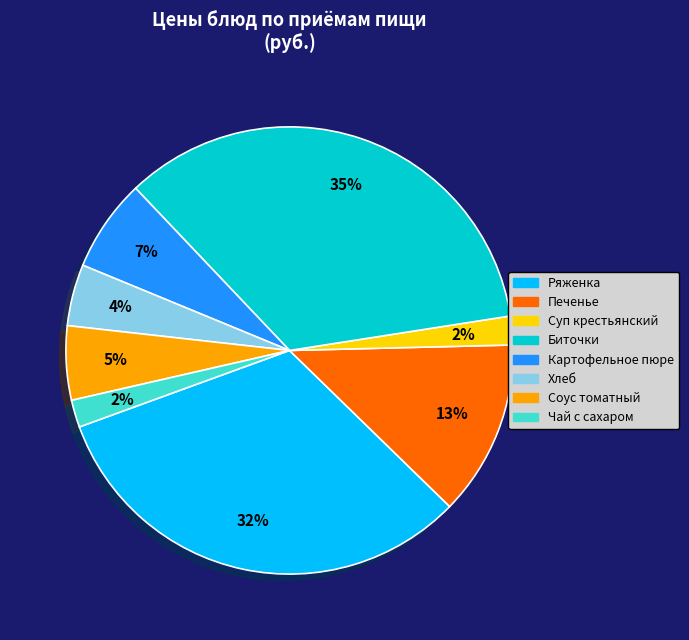

Count the number of slices in the pie.

8